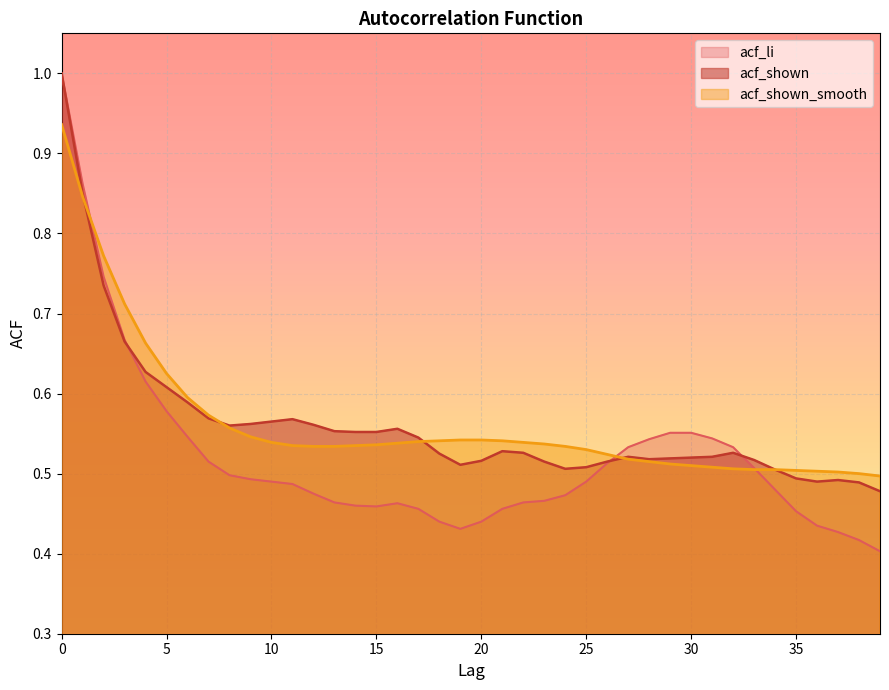

What is the value of the acf_li point at the 32nd from the left?

0.5